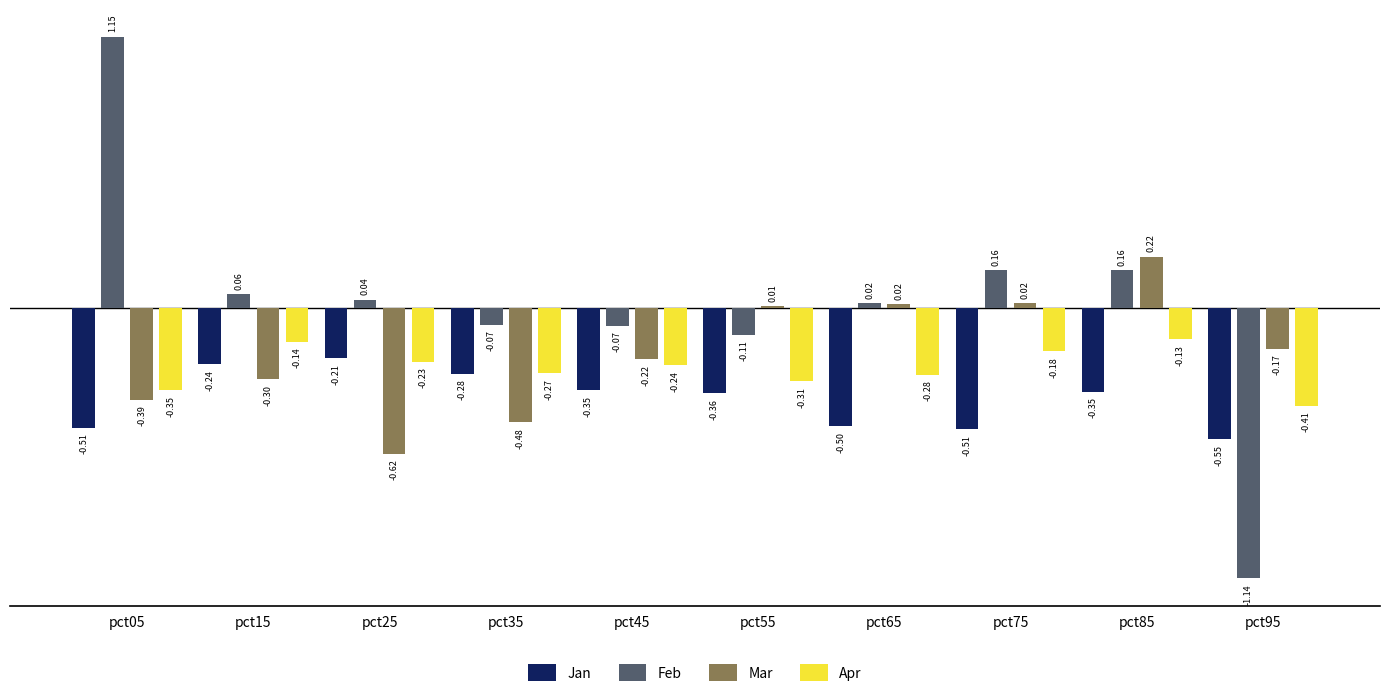

At which label does Jan reach its minimum?

pct95